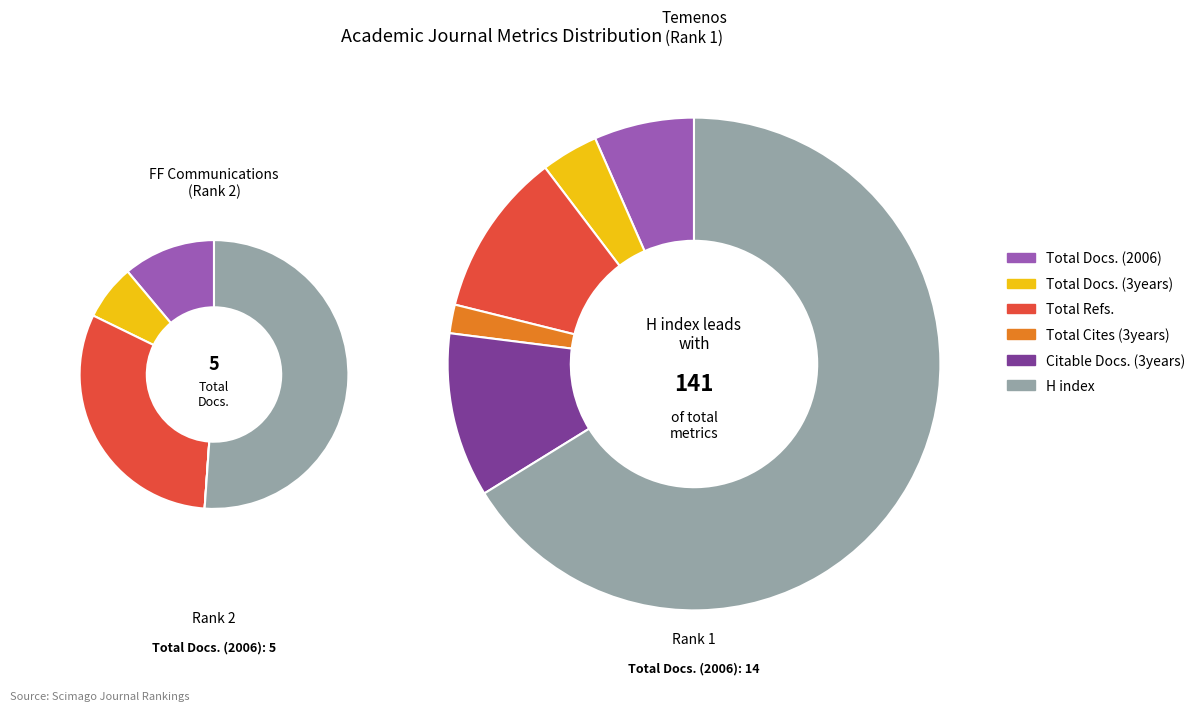

Is it true that FF Communications (Rank 2) is 27% of the pie?

True